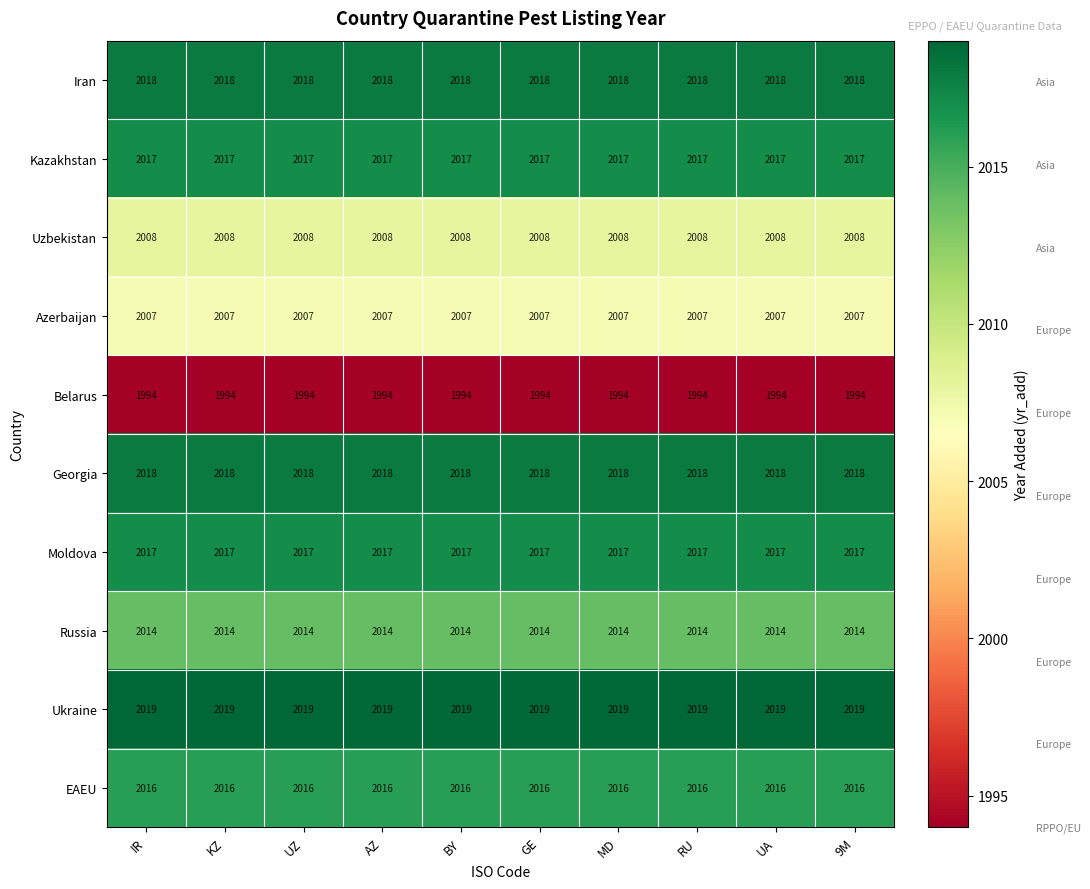

What is the spread (max minus min) of values at UZ?

25